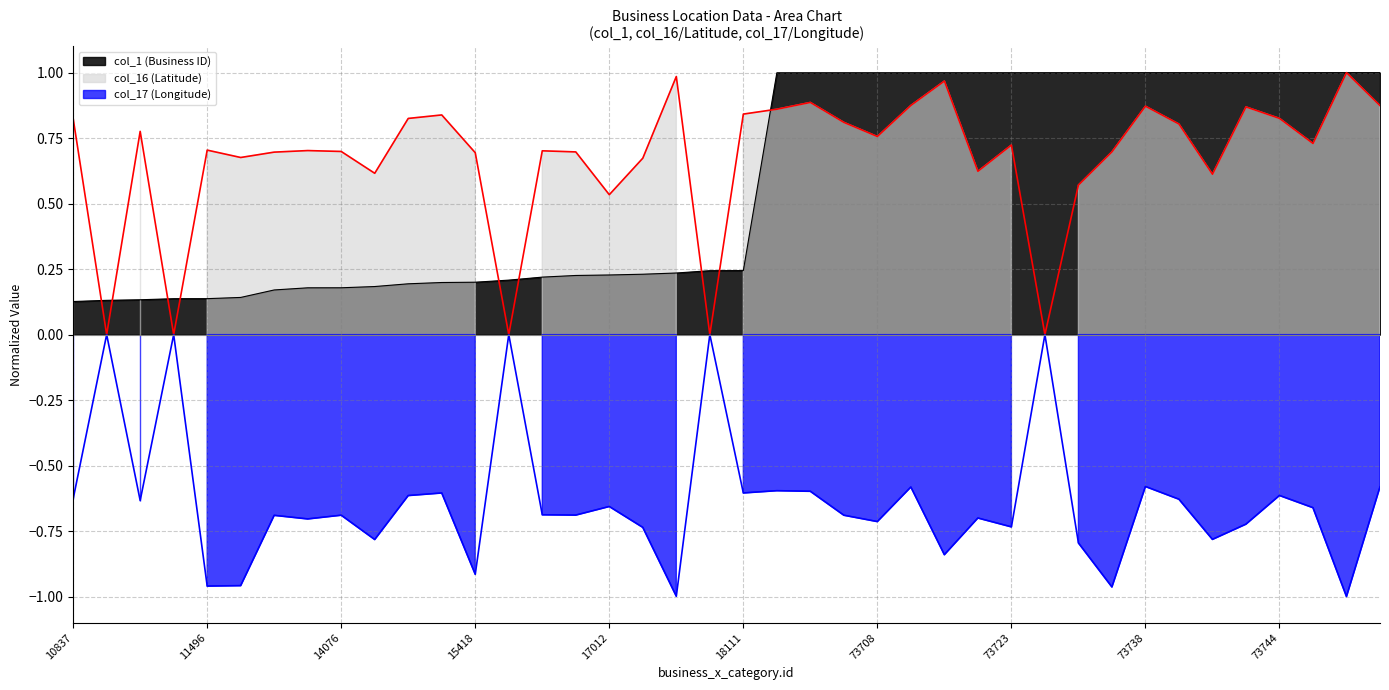

At which category does col_17 (Longitude) reach its first local peak?

11094